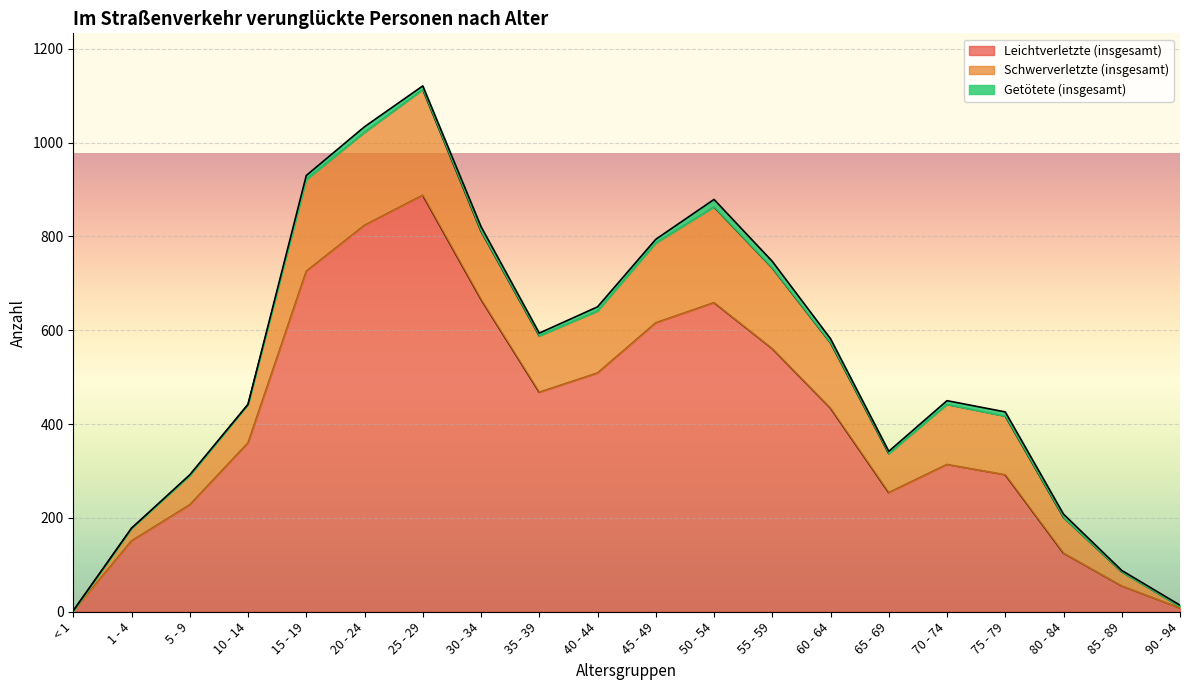

In Getötete (insgesamt), how many points are higher than both neighbors (excluding endpoints)?

6